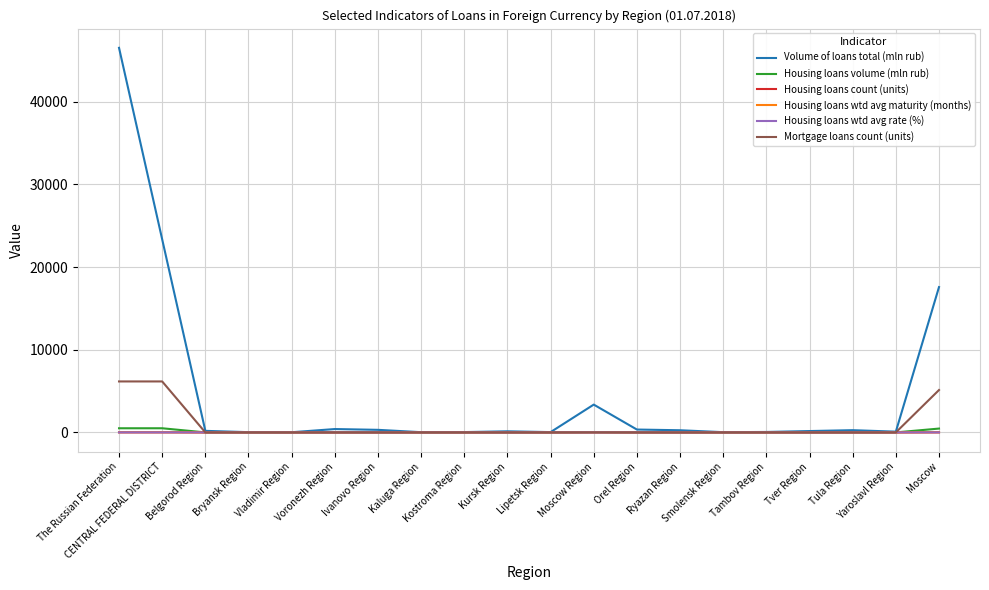

Which series has the largest total across all categories?

Volume of loans total (mln rub)